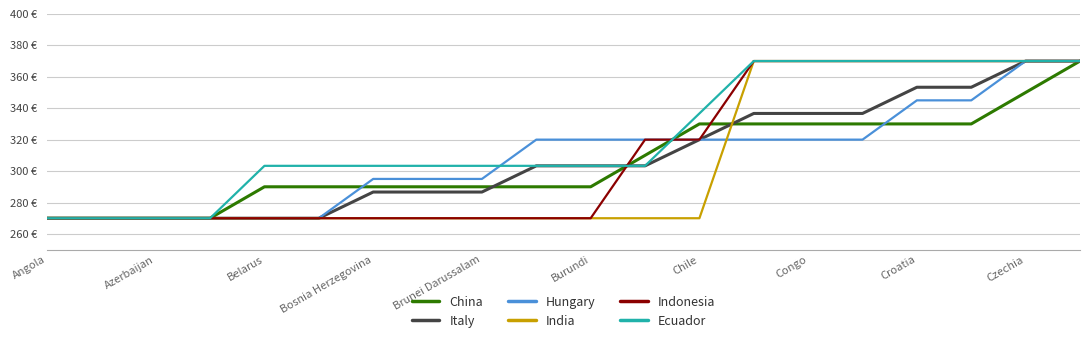

Does the chart have visible grid lines?

Yes